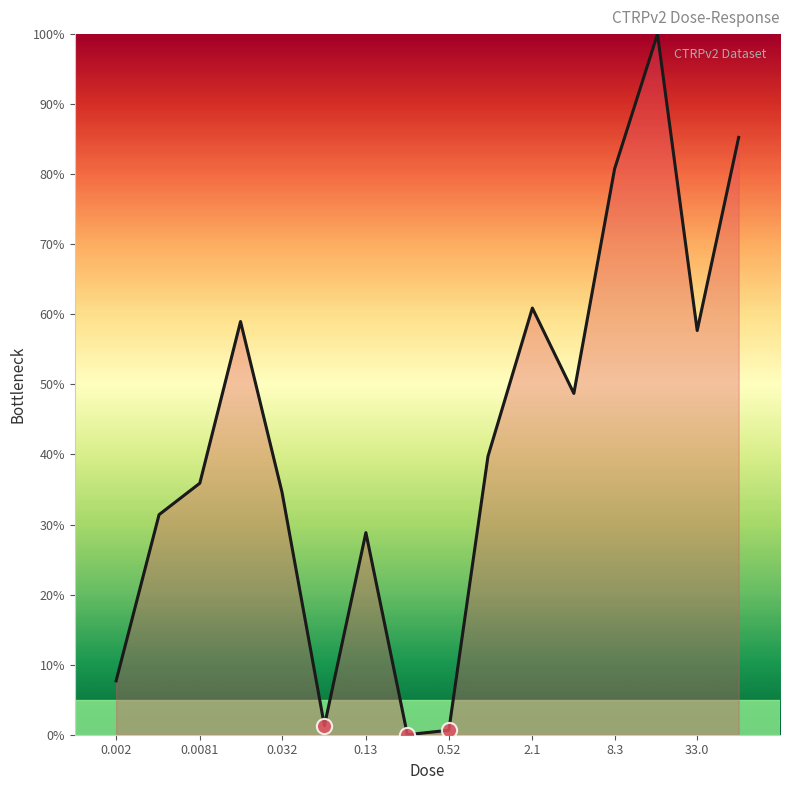

What is the difference between the maximum and minimum values?

100.0